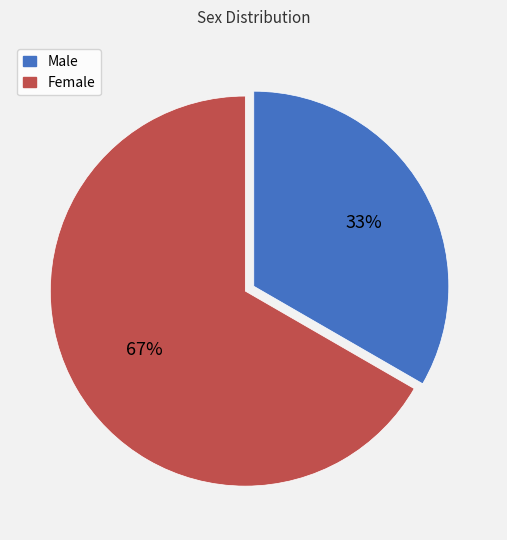

To the nearest percent, what portion does Female represent?

67%